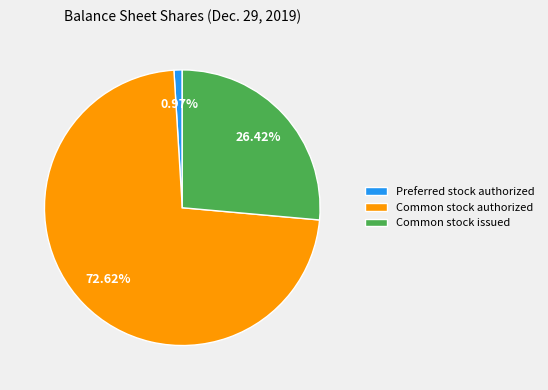

Is the sum of Preferred stock authorized and Common stock issued greater than half?

No